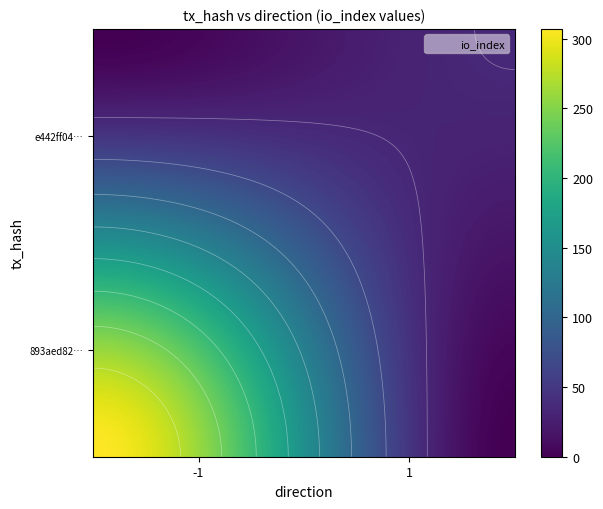

Reading left to right, transcribe all the data shown in this chart.

893aed8225597edd18bff6e9450f19d737a209f: direction=-1	io_index=307
e442ff04057081a29e3c914b0b585554fc5175f: direction=1	io_index=35